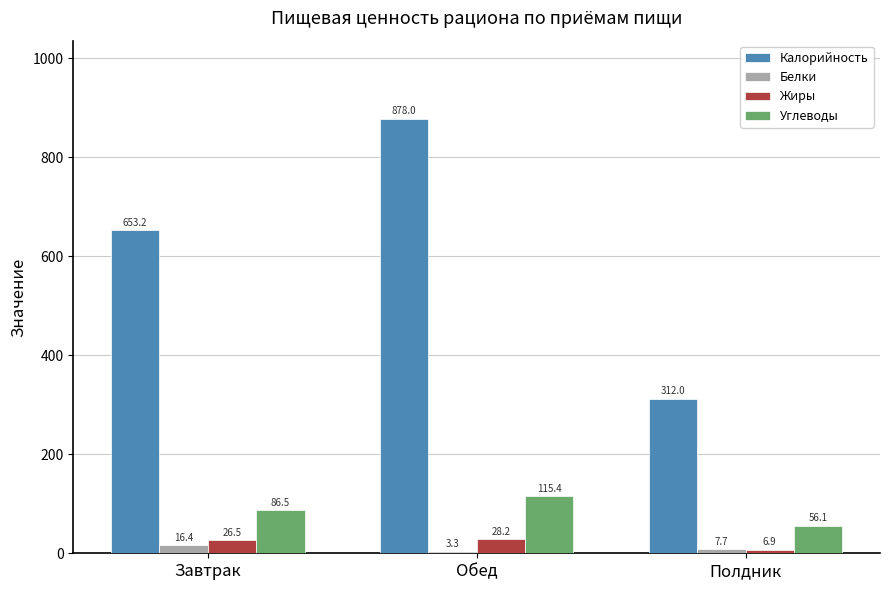

What is the total value across all series at Обед?

1024.9